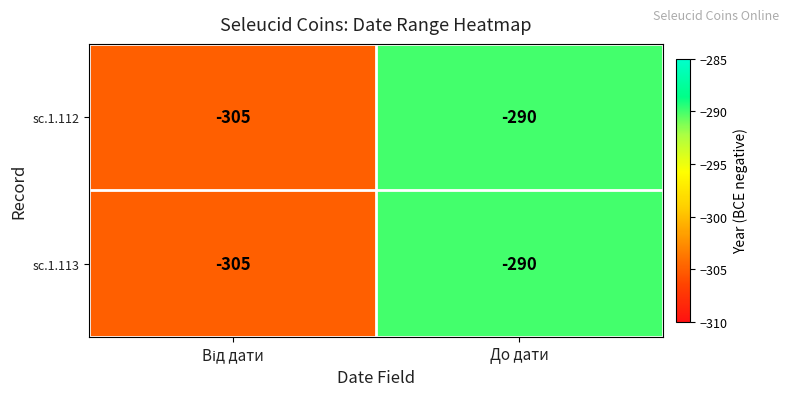

What is the total value across all series at До дати?

-580